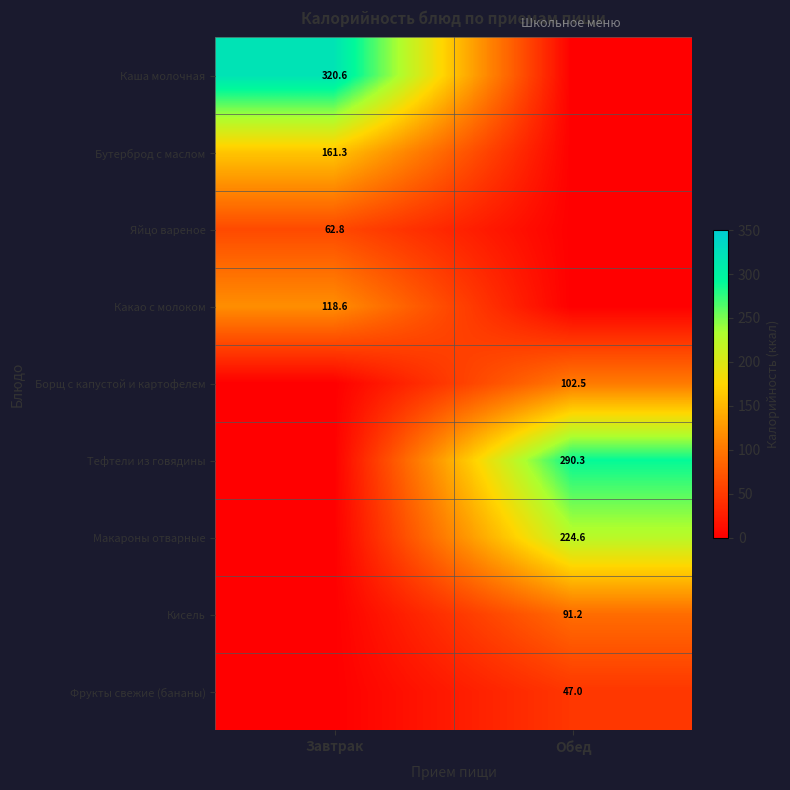

Is it true that Тефтели из говядины equals 290.3 at Обед?

True